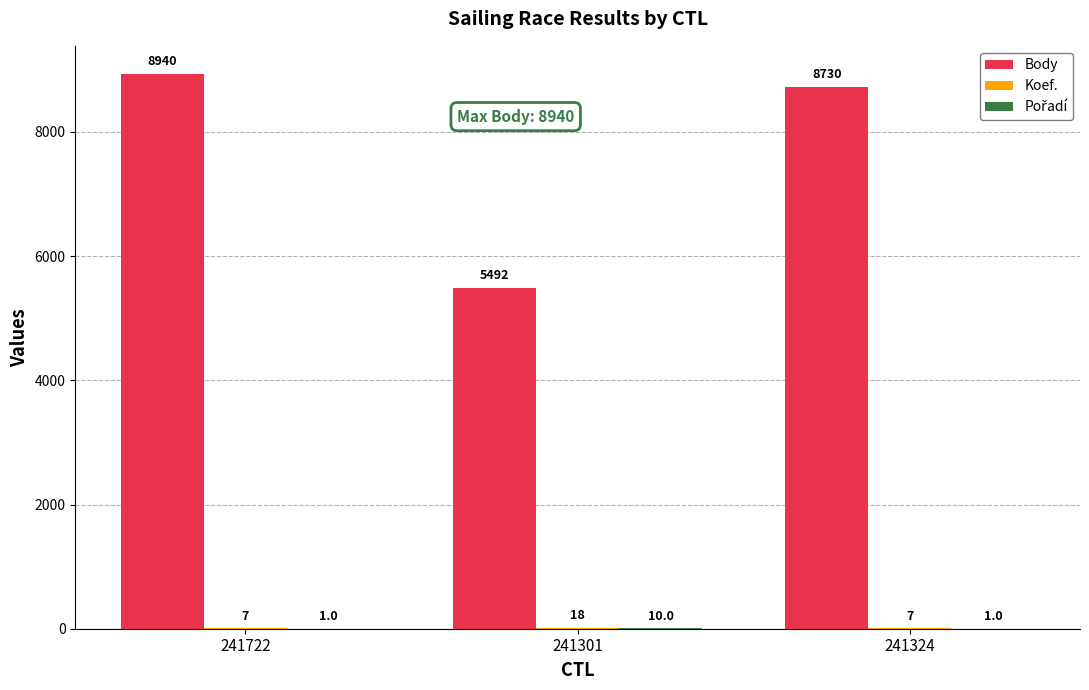

Which category has the highest value in the Body series?

241722